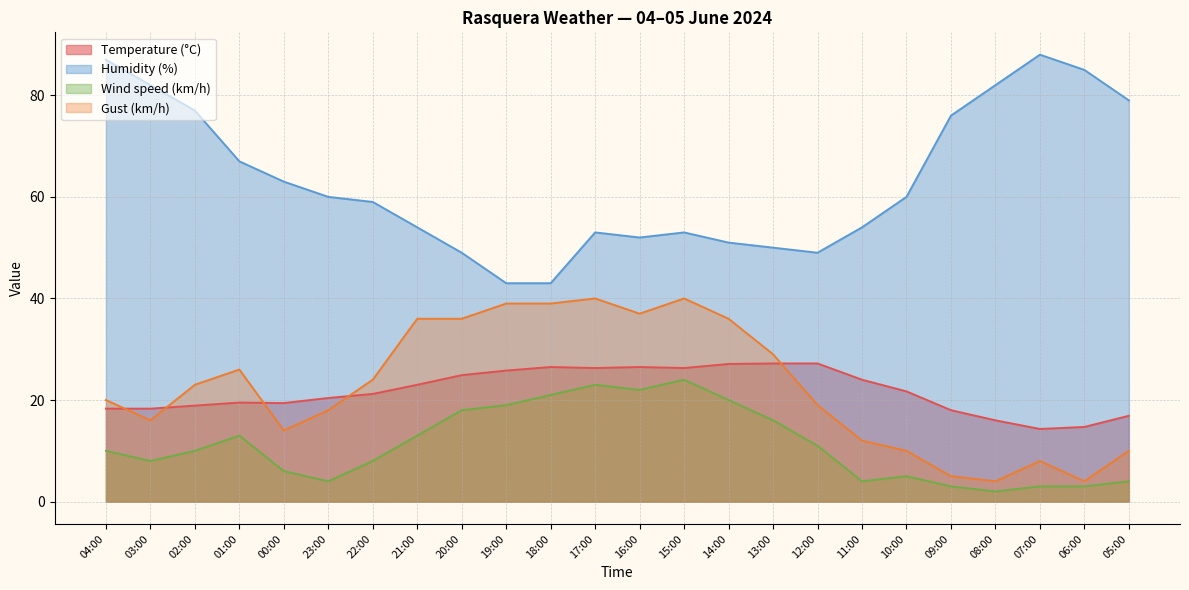

At which label does Wind speed (km/h) first exceed 10?

01:00